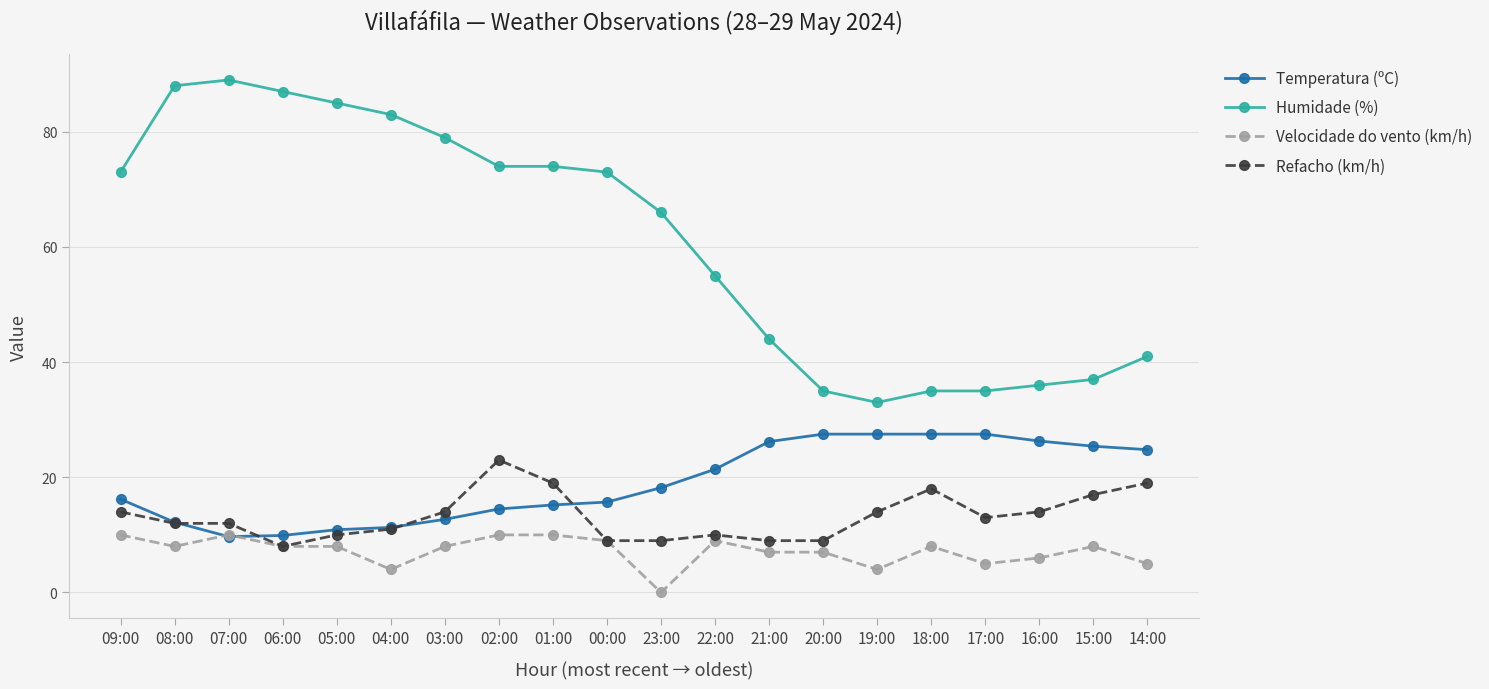

At which category does the chart reach its minimum across all series?

23:00